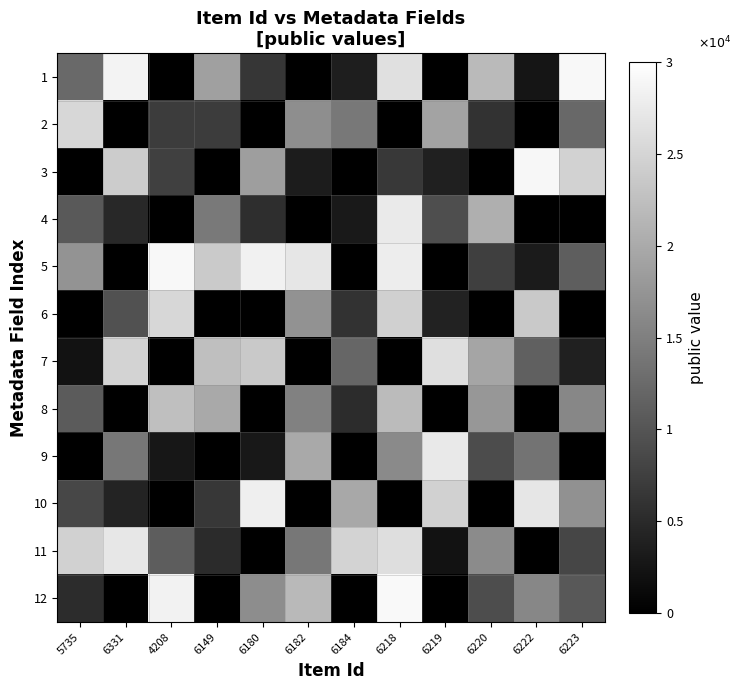

Which category has the highest value across all series?

6218